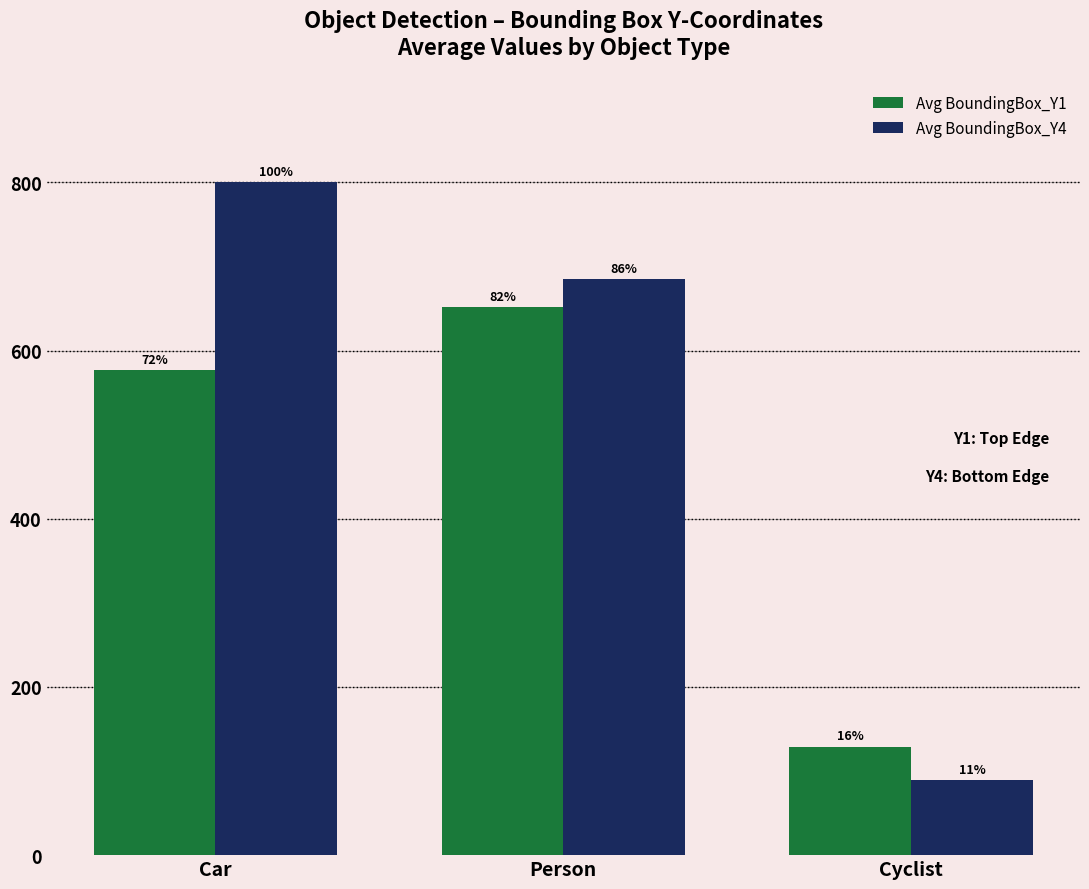

Which series has the largest range (max minus min)?

Avg BoundingBox_Y4